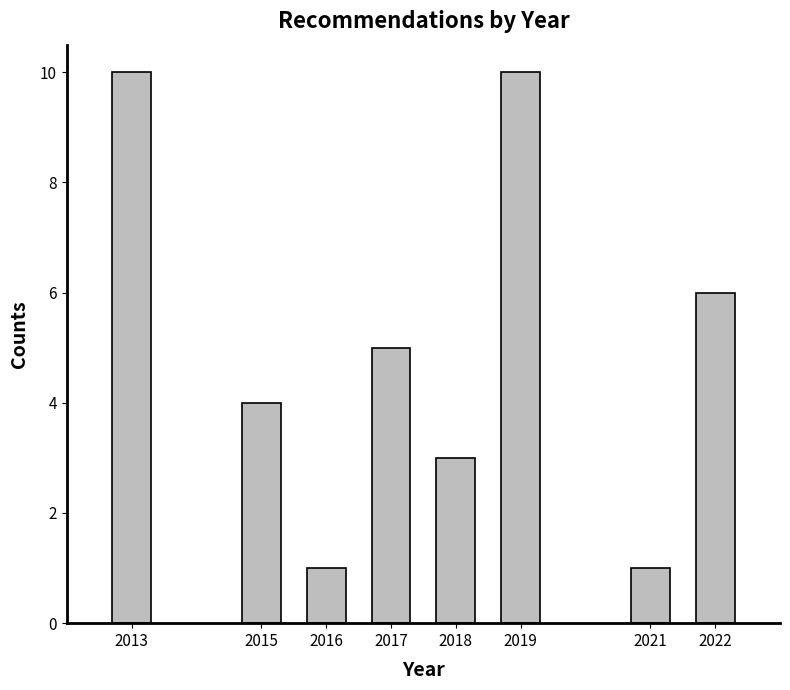

Reading left to right, extract all data points from this chart.

10	4	1	5	3	10	1	6